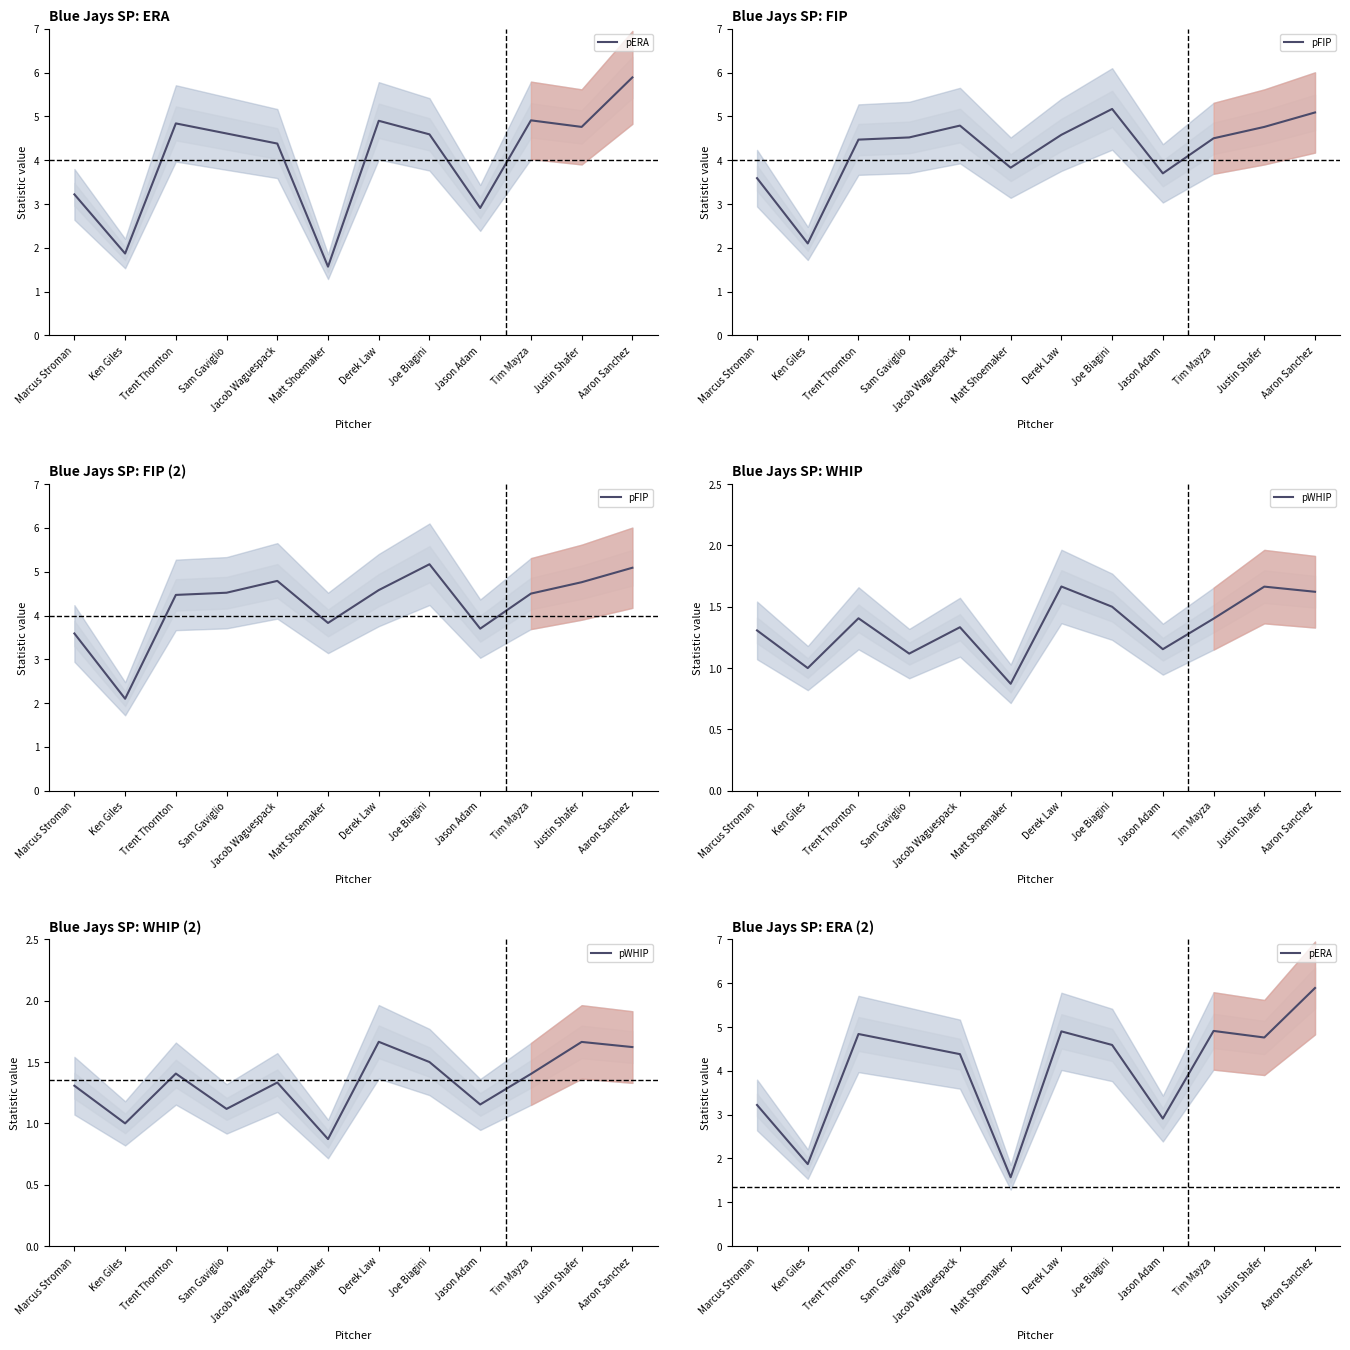

Is it true that pFIP equals 3.7 at Jason Adam?

True